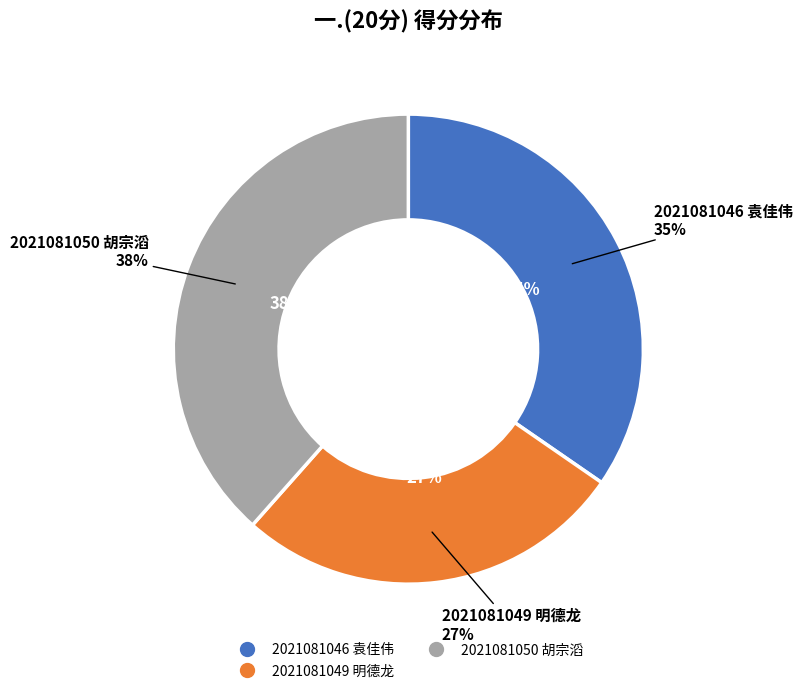

To the nearest percent, what percentage of the pie is 2021081046 袁佳伟?

35%